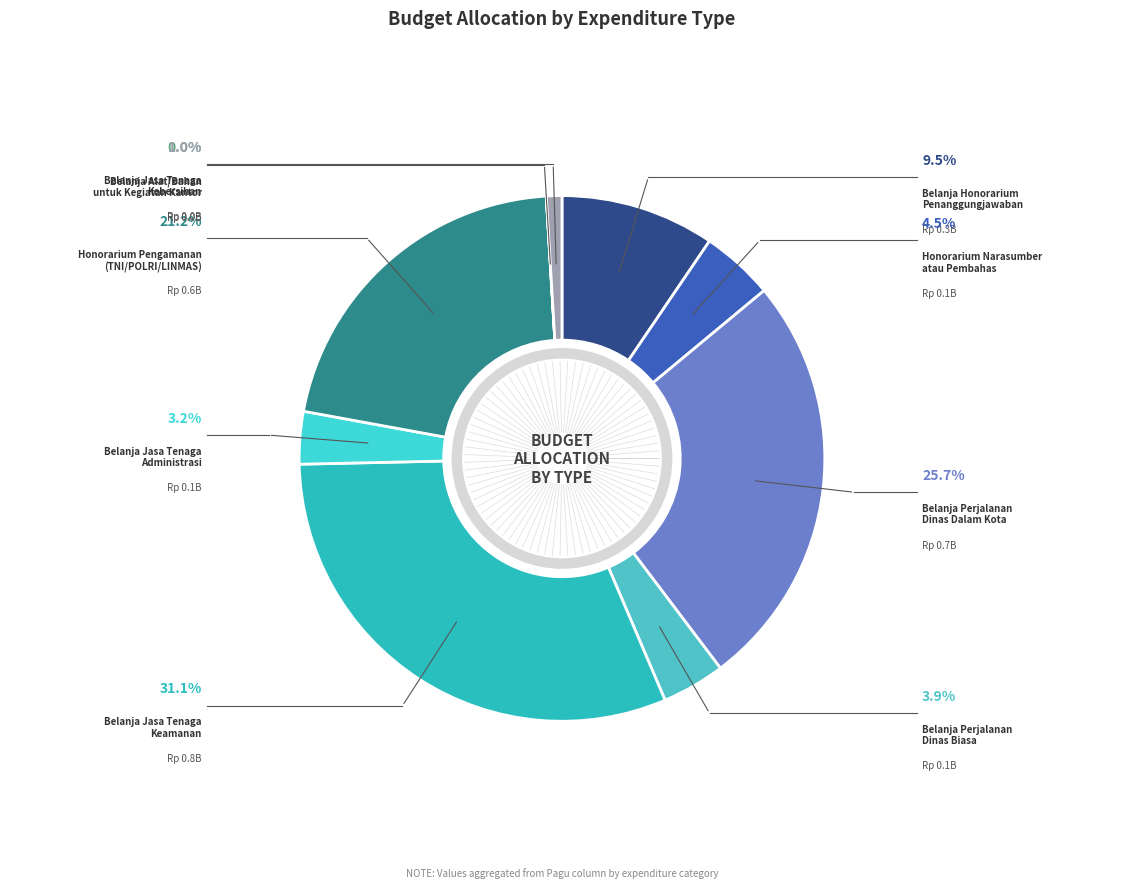

How many slices are in this pie chart?

9